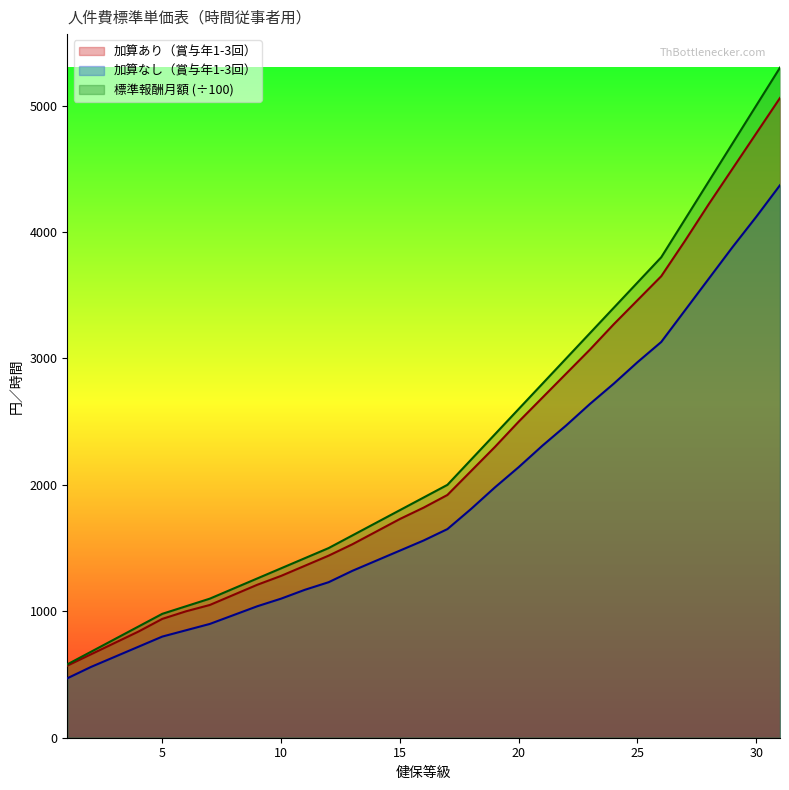

At which label does 加算あり（賞与年1-3回） reach its minimum?

1